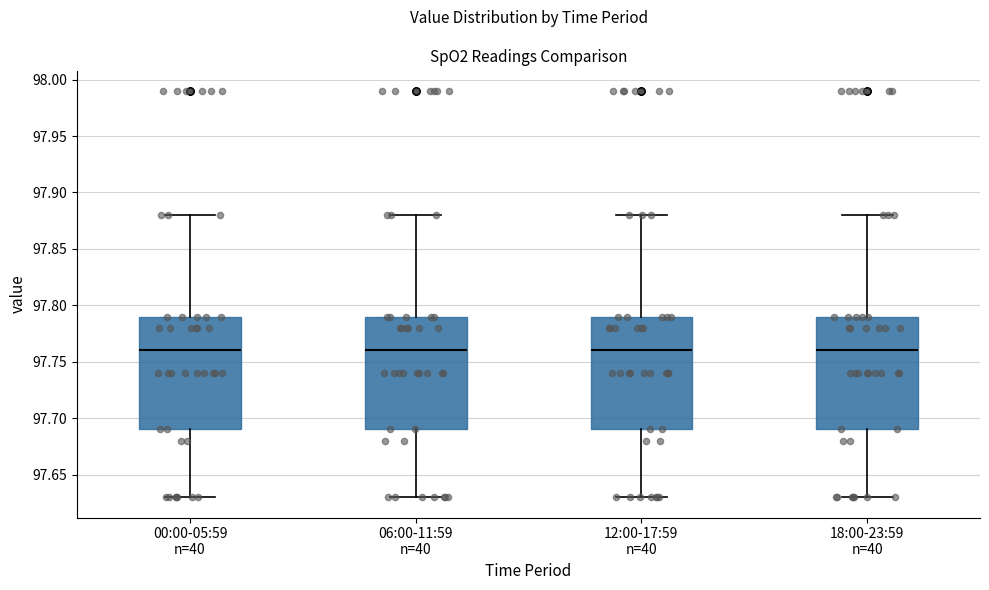

Reading left to right, read every box against the y-axis: the position of its median line, the range the box covers, and the ends of its whiskers. The values are not printed on the chart, so give them approximately, as read against the axis.

00:00-05:59 n=40: median 97.76, box 97.69 to 97.79, whiskers 97.63 to 97.88
06:00-11:59 n=40: median 97.76, box 97.69 to 97.79, whiskers 97.63 to 97.88
12:00-17:59 n=40: median 97.76, box 97.69 to 97.79, whiskers 97.63 to 97.88
18:00-23:59 n=40: median 97.76, box 97.69 to 97.79, whiskers 97.63 to 97.88